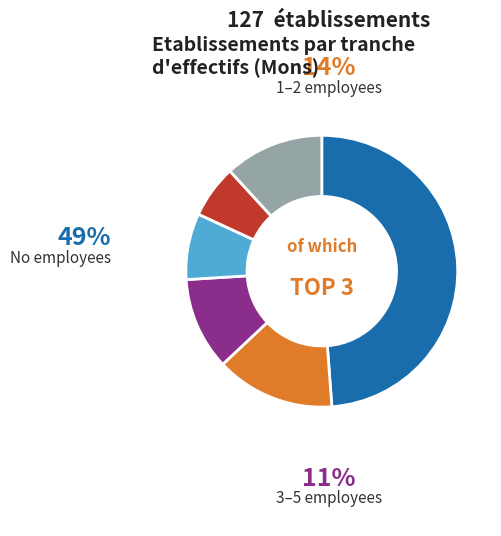

Is there a majority slice in this chart?

No